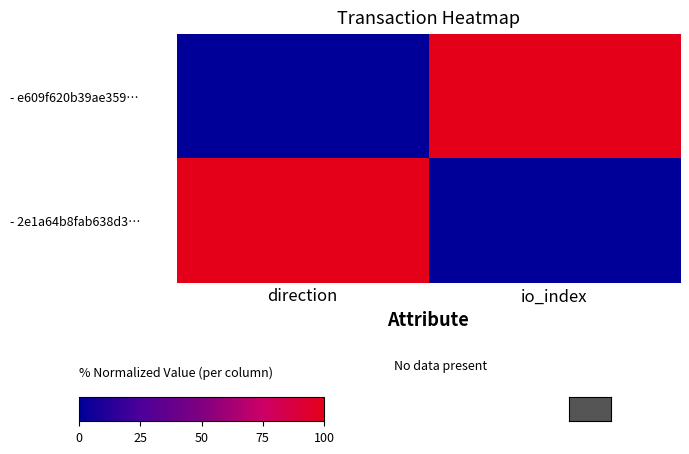

Between direction and io_index, which series saw the biggest shift?

- e609f620b39ae359…